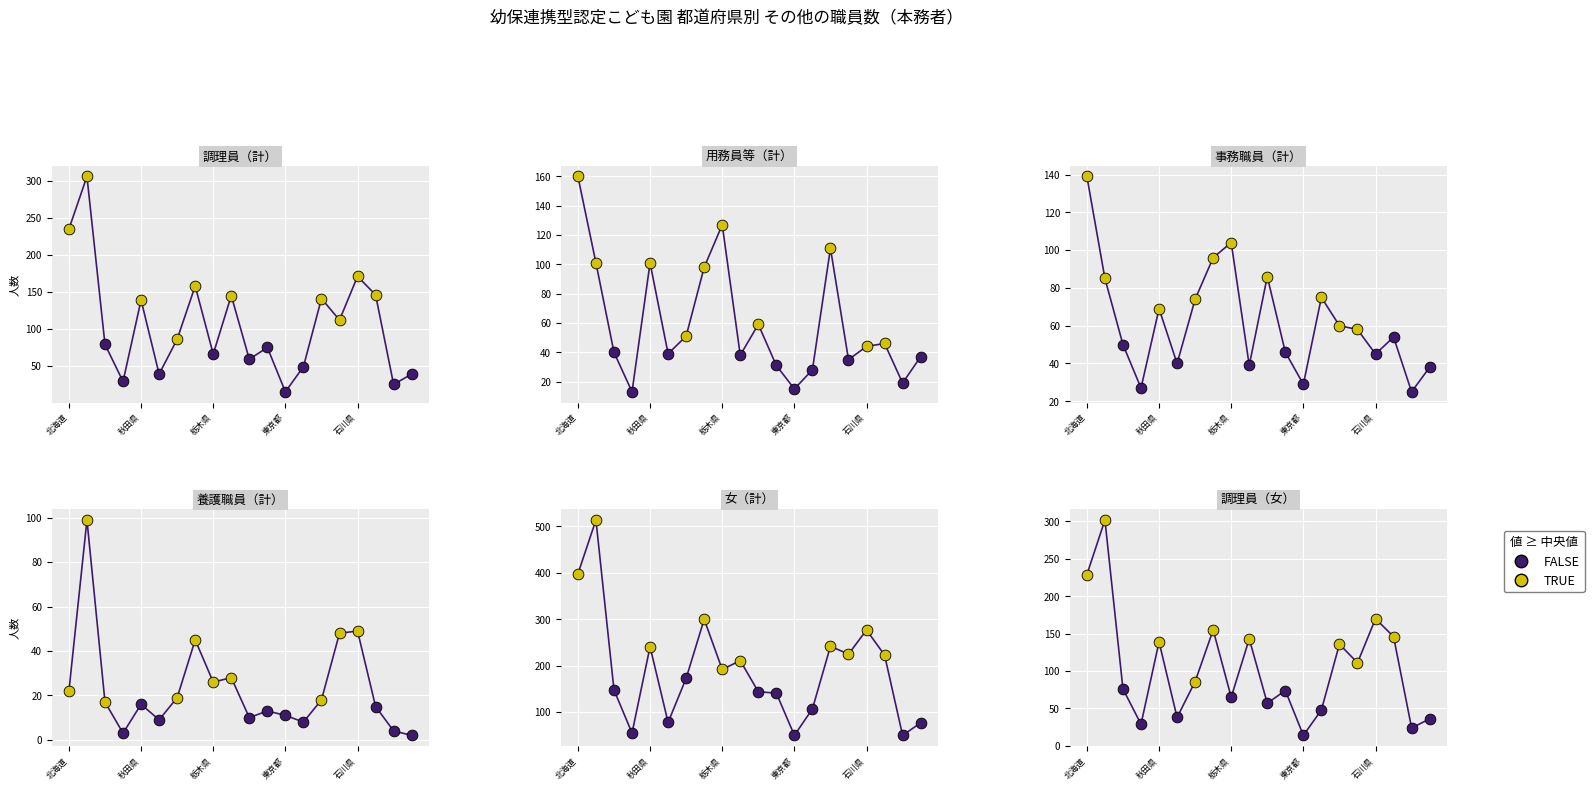

Which series reaches the minimum Y coordinate?

養護職員（計）